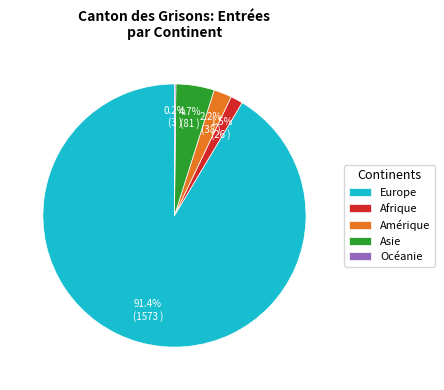

Does Europe represent more than half of the total?

Yes